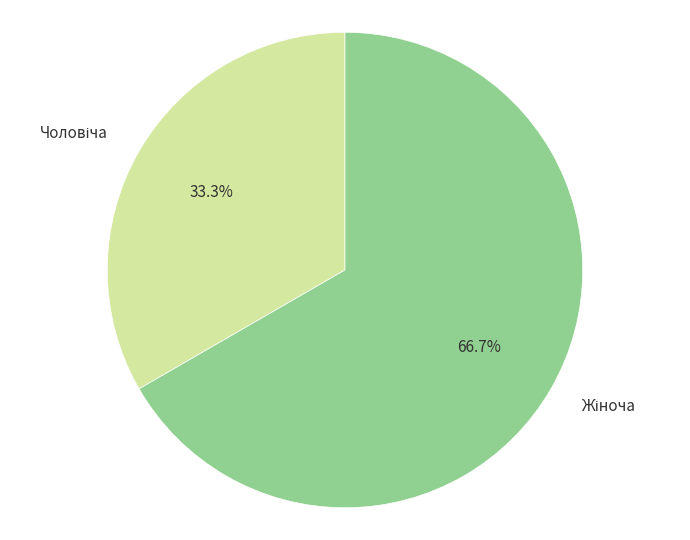

Is there any slice that represents more than half of the pie?

Yes